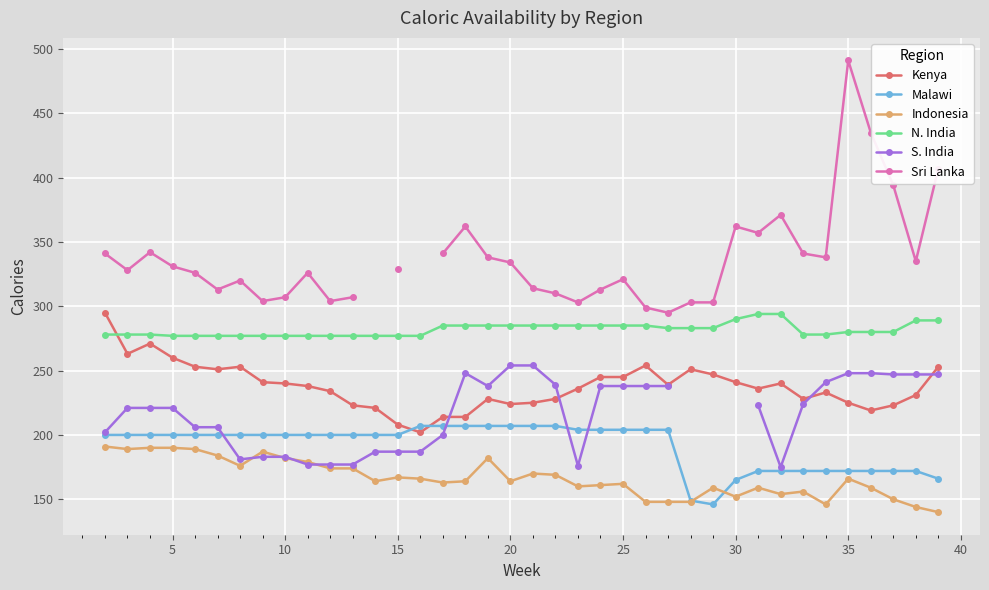

True or false: Malawi and N. India intersect in this chart.

False